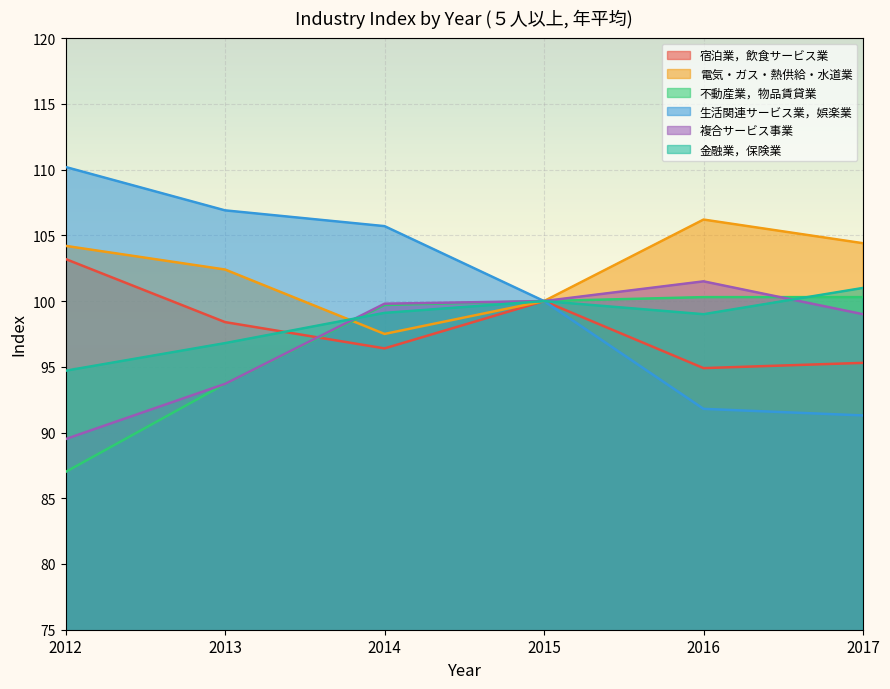

Rank the categories by 宿泊業，飲食サービス業 value from lowest to highest.

2016, 2017, 2014, 2013, 2015, 2012